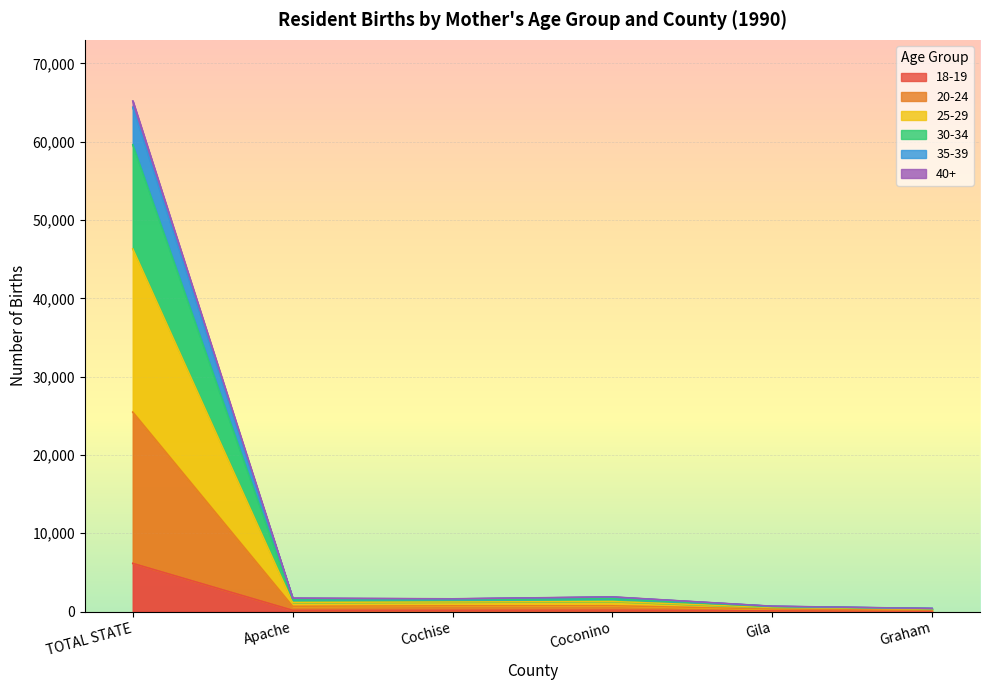

What is the label of the 1st point from the left?

TOTAL STATE